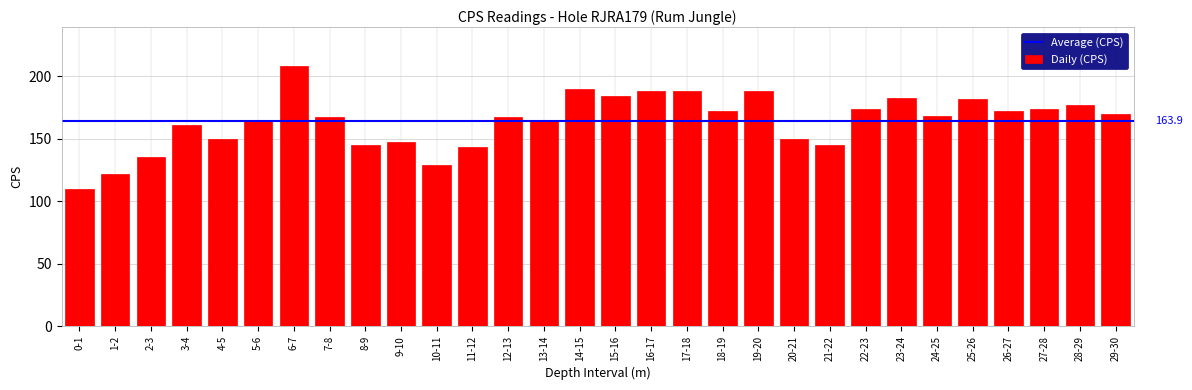

Reading right to left, extract all data points from this chart.

29-30=170	28-29=177	27-28=174	26-27=172	25-26=182	24-25=168	23-24=183	22-23=174	21-22=145	20-21=150	19-20=188	18-19=172	17-18=188	16-17=188	15-16=184	14-15=190	13-14=164	12-13=167	11-12=143	10-11=129	9-10=147	8-9=145	7-8=167	6-7=208	5-6=164	4-5=150	3-4=161	2-3=135	1-2=122	0-1=110